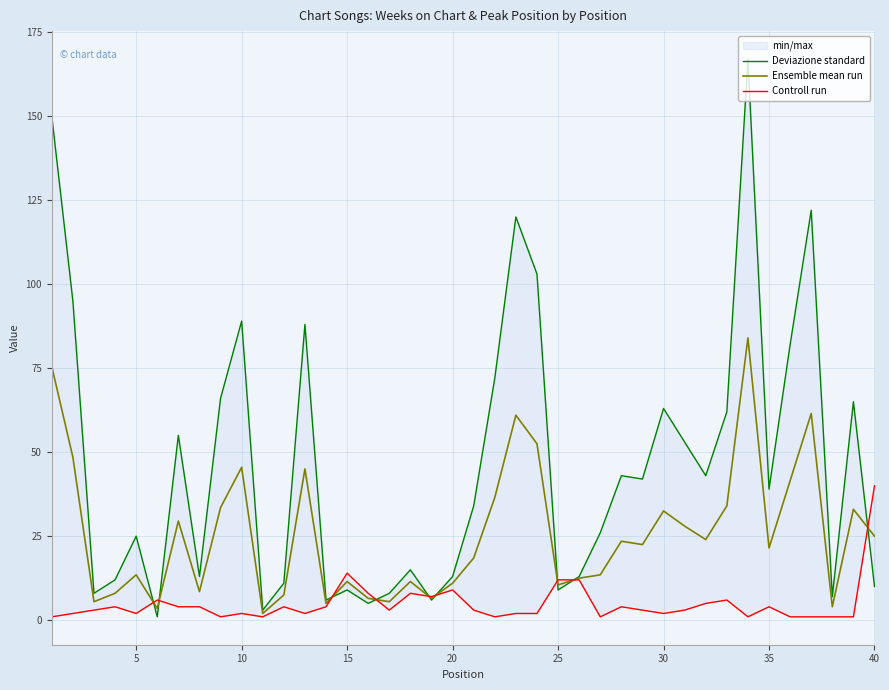

At how many categories does at least one series exceed 69?

10